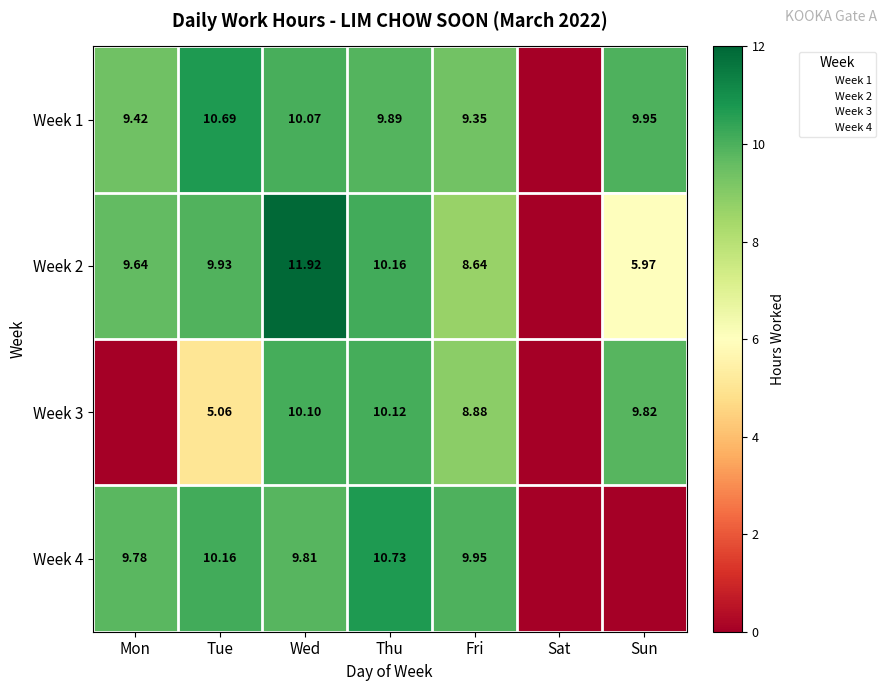

What is the sum of all Week 1 values?

59.4